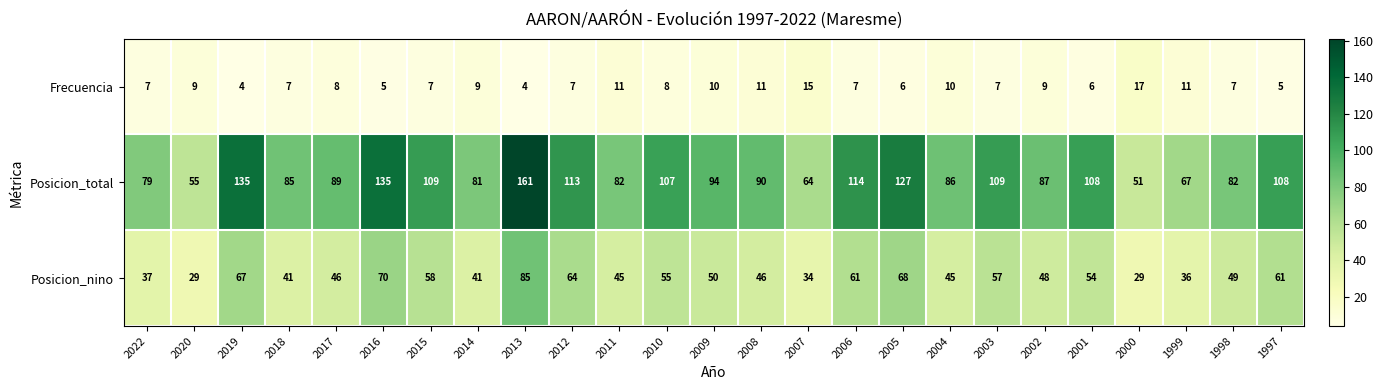

What is the maximum value shown in the chart?

161